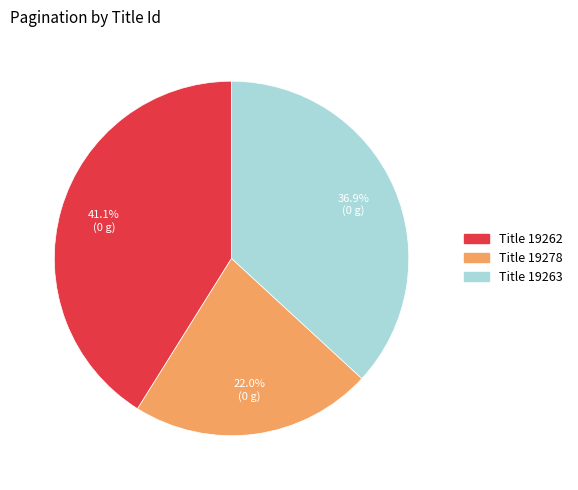

Does any single category account for the majority?

No